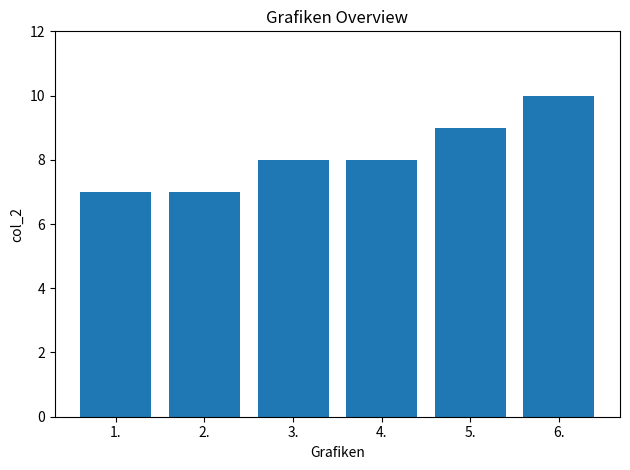

What is the difference between the maximum and minimum values?

3